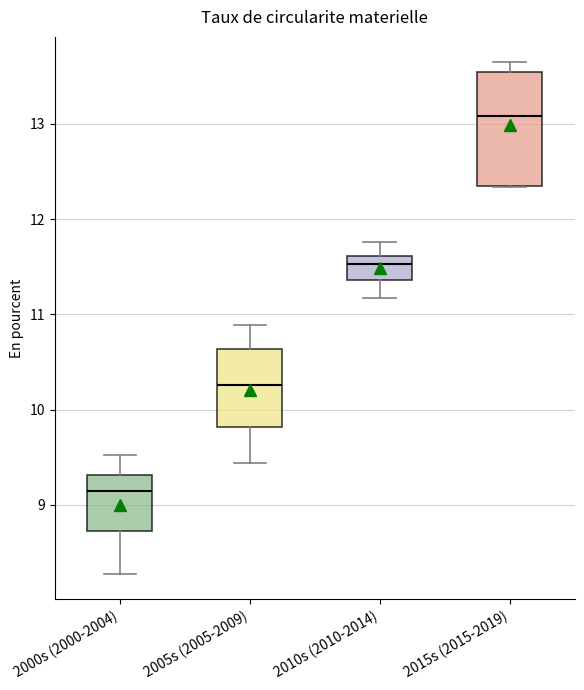

Reading left to right, read every box against the y-axis: the position of its median line, the range the box covers, and the ends of its whiskers. The values are not printed on the chart, so give them approximately, as read against the axis.

2000s (2000-2004): median 9.1, box 8.7 to 9.3, whiskers 8.3 to 9.5
2005s (2005-2009): median 10.3, box 9.8 to 10.6, whiskers 9.4 to 10.9
2010s (2010-2014): median 11.5, box 11.4 to 11.6, whiskers 11.2 to 11.8
2015s (2015-2019): median 13.1, box 12.3 to 13.5, whiskers 12.3 to 13.6